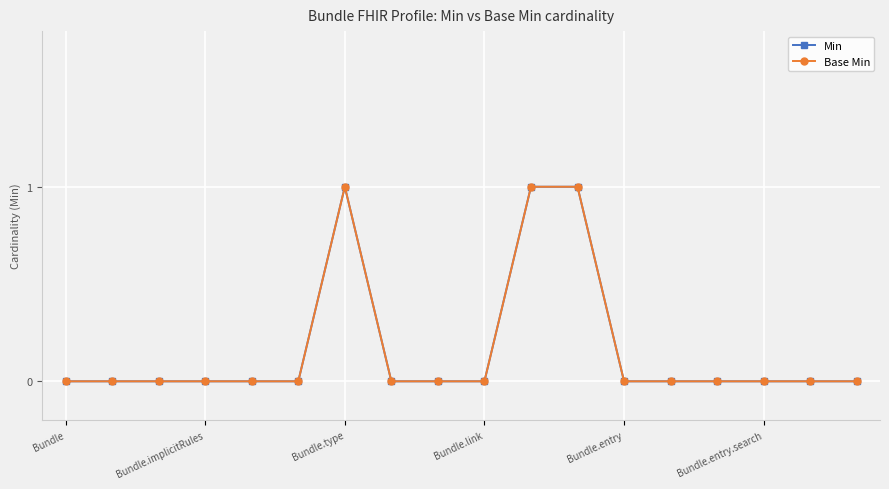

At how many categories does at least one series exceed 0?

3